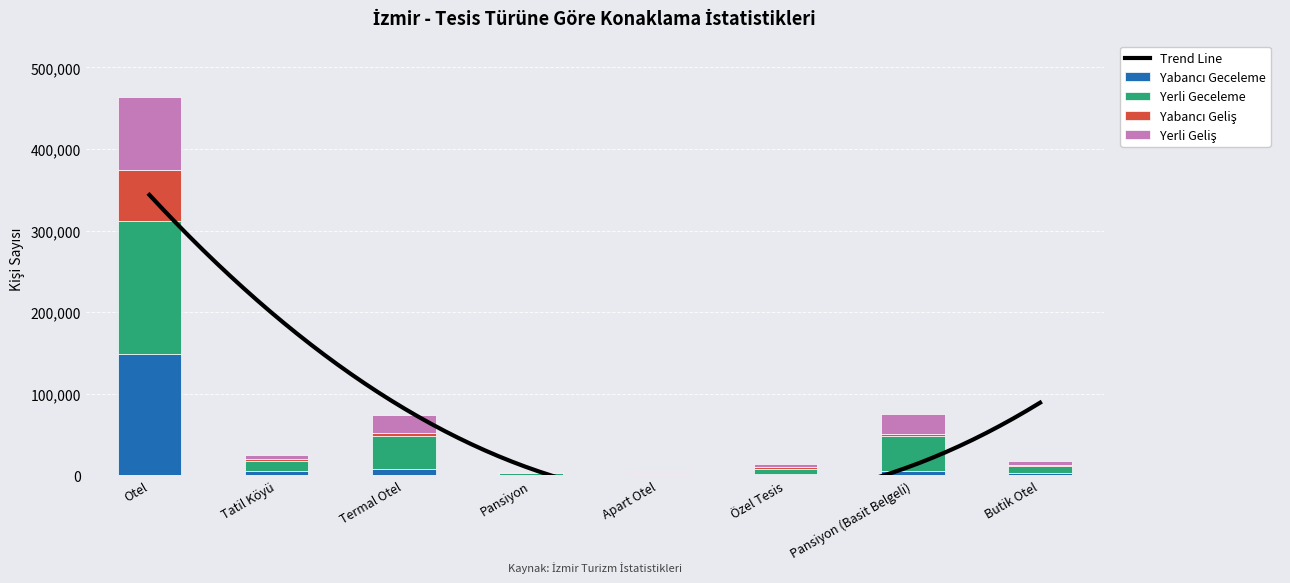

The value of Yerli Geceleme at Pansiyon (Basit Belgeli) is 16377. True or false?

False